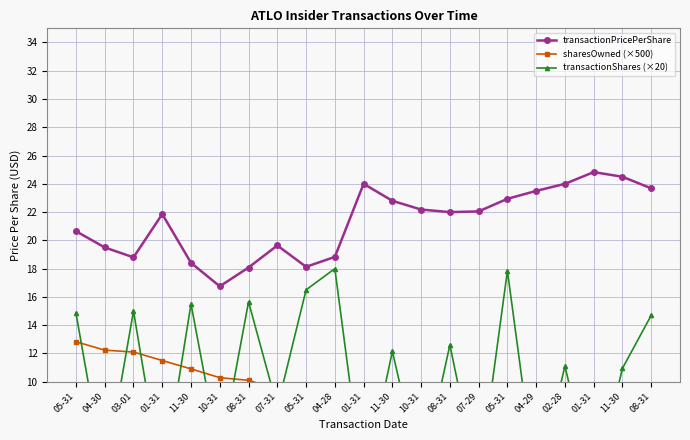

True or false: transactionShares (×20) has a value of 14.9 at 11-30.

False